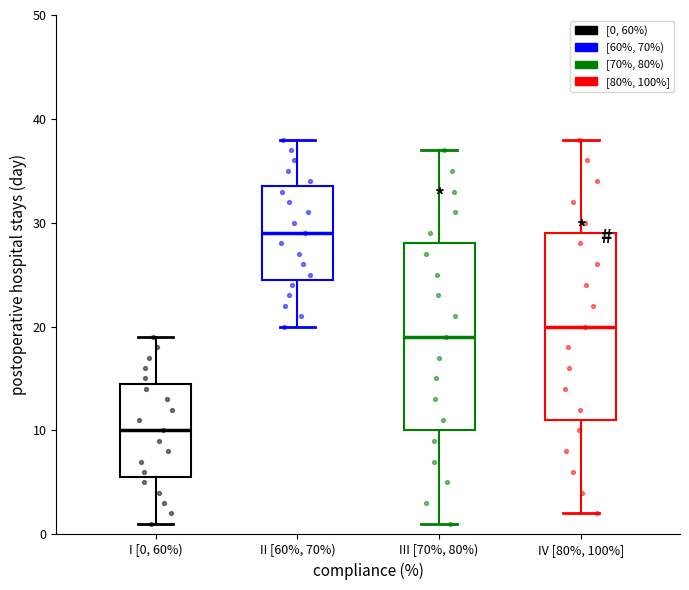

Which box's median line is the highest?

II [60%, 70%)